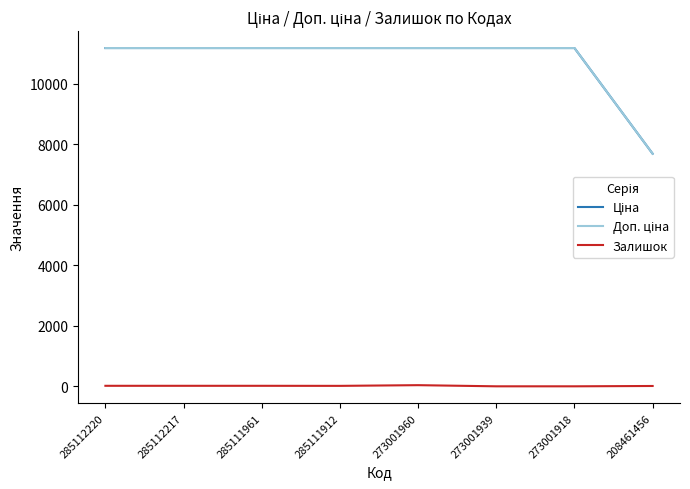

Does the chart display data point markers on the line(s)?

No